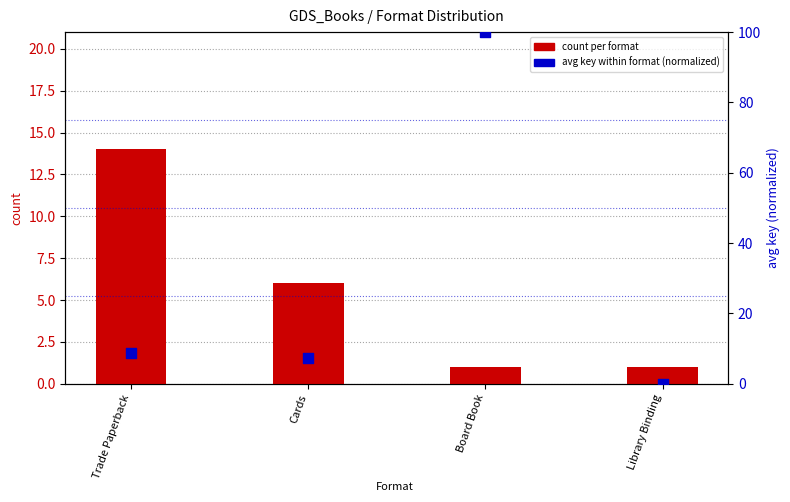

Is the value of avg key (normalized) at Board Book greater than the value of count per format at Library Binding?

Yes